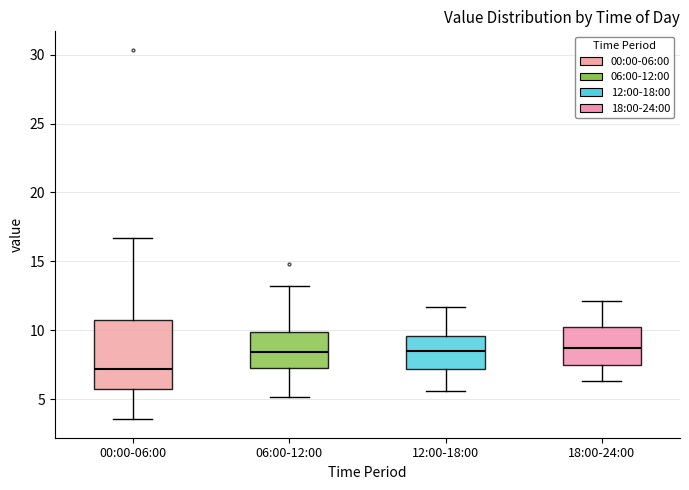

Reading left to right, transcribe this box plot: for each box, give where its median line is, the range the box spans, and where its two whiskers end, as read against the y-axis. The values are not printed on the chart, so give them approximately, as read against the axis.

00:00-06:00: median 7.0, box 5.5 to 11.0, whiskers 3.5 to 16.5
06:00-12:00: median 8.5, box 7.5 to 10.0, whiskers 5.0 to 13.0
12:00-18:00: median 8.5, box 7.0 to 9.5, whiskers 5.5 to 11.5
18:00-24:00: median 9.0, box 7.5 to 10.5, whiskers 6.5 to 12.0